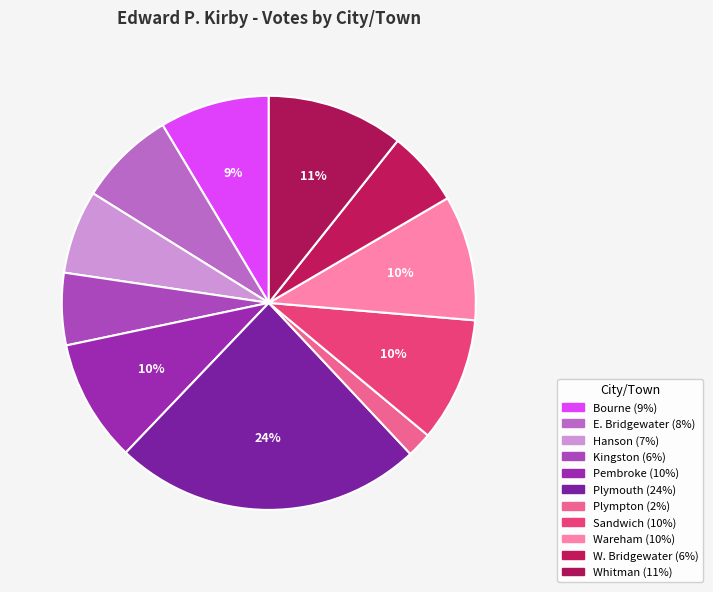

How many slices are in this pie chart?

11